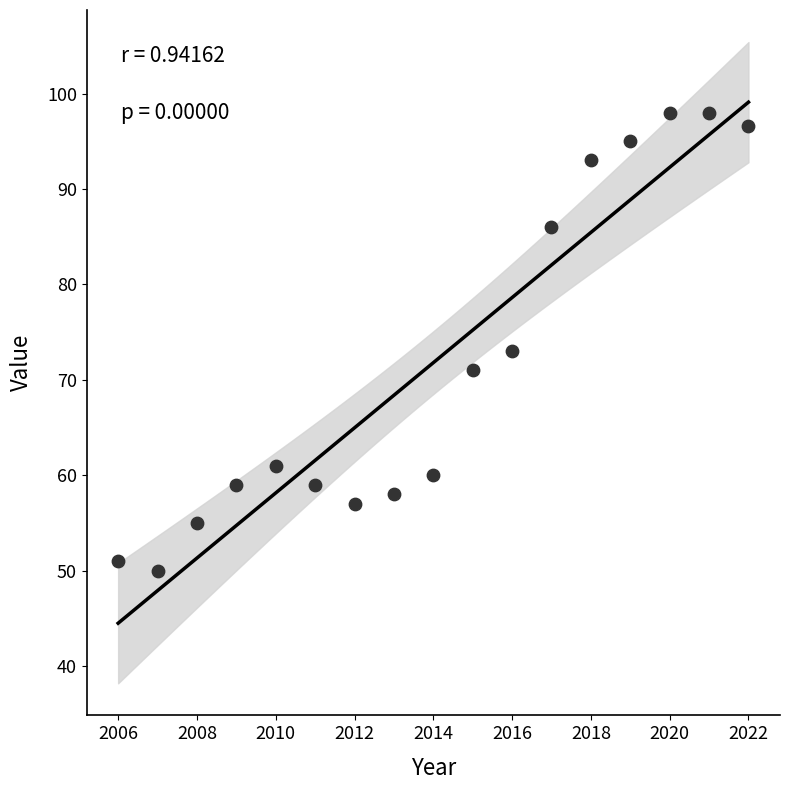

What is the range of Y values (max minus min)?

48.0